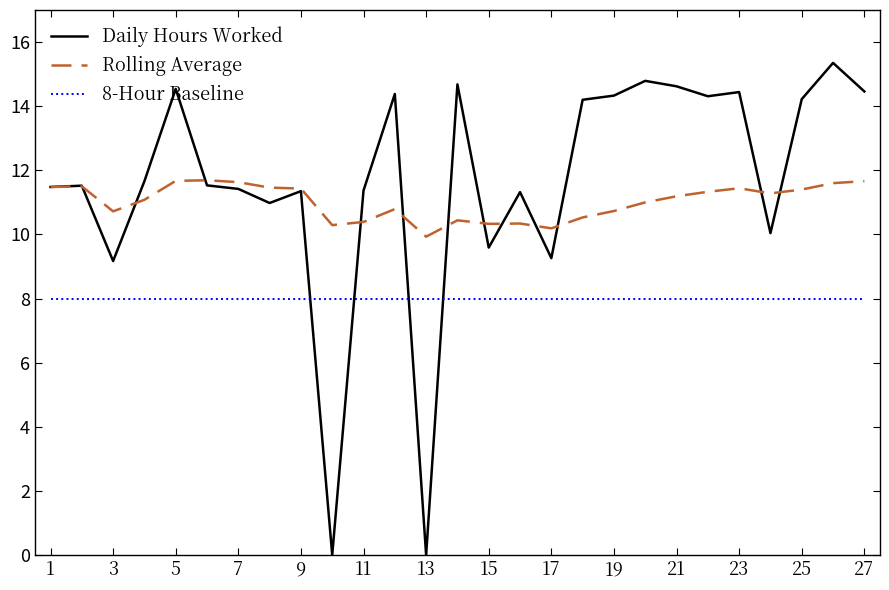

Which series has the largest range (max minus min)?

Daily Hours Worked